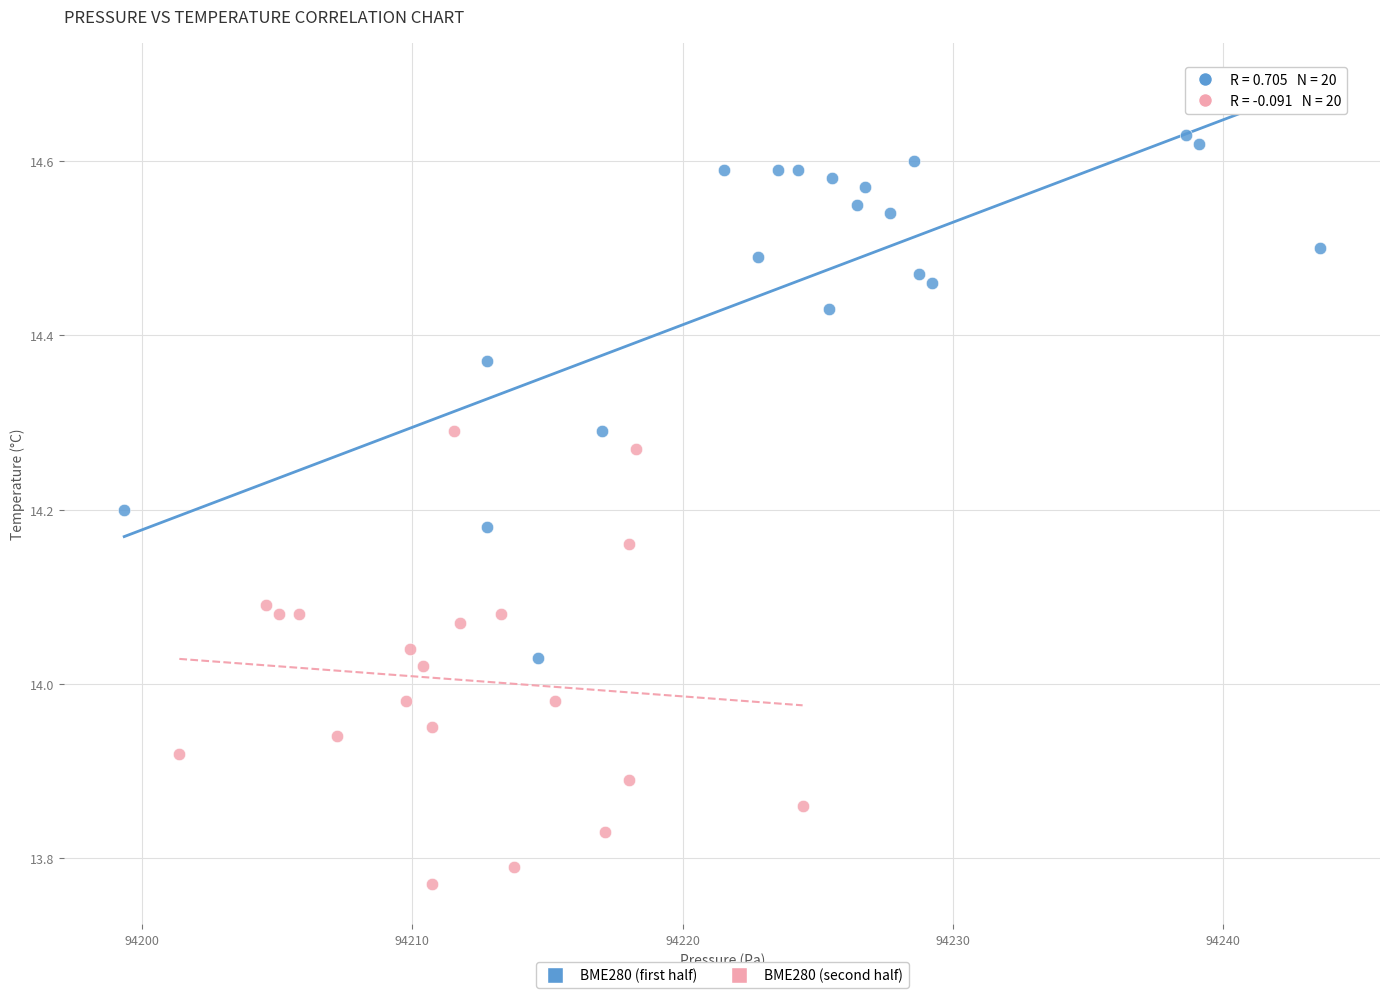

Which series has the largest Y range (max minus min)?

BME280 (first half)